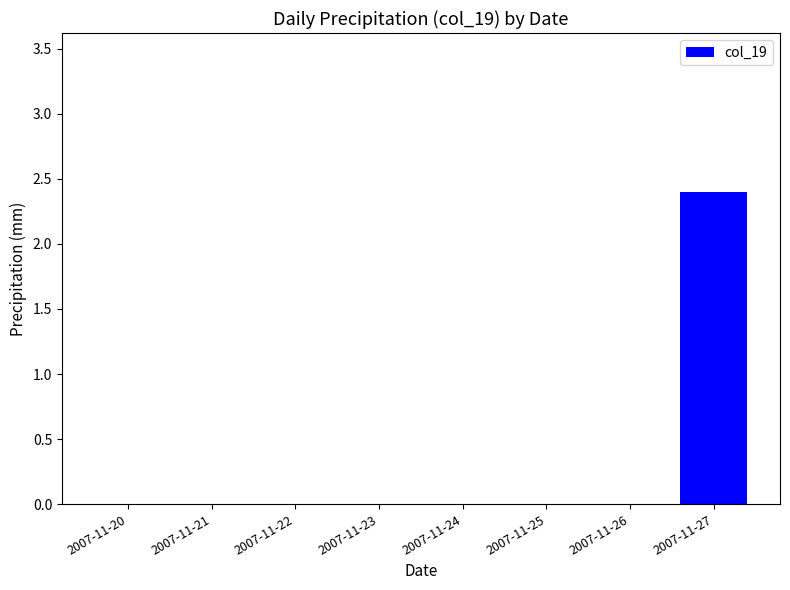

True or false: the data shows 0.0 at 2007-11-20.

True